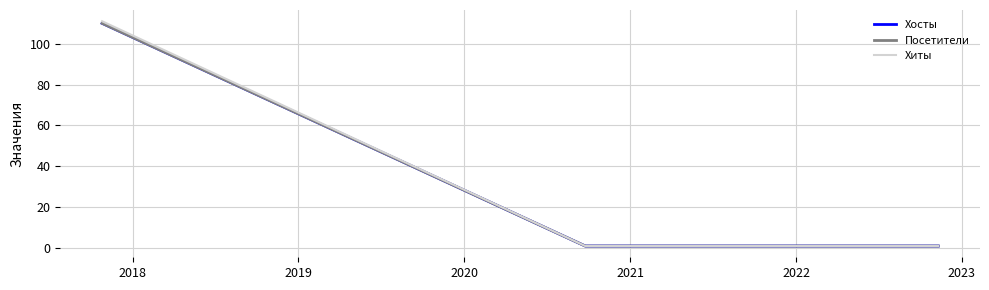

Does the chart have visible grid lines?

Yes